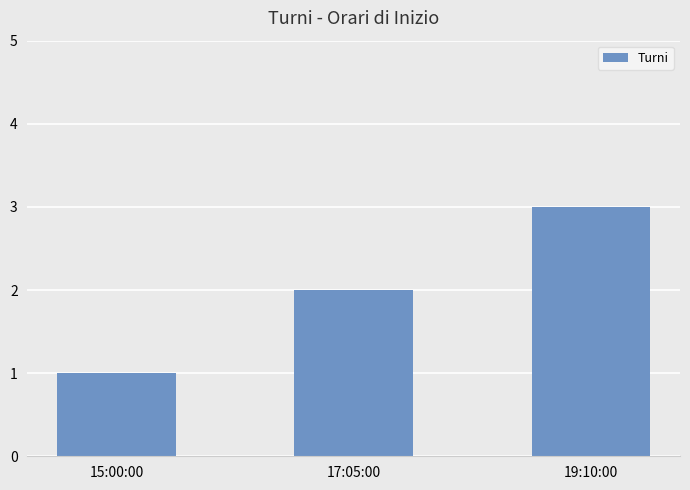

List the labels in order of value, smallest first.

15:00:00, 17:05:00, 19:10:00